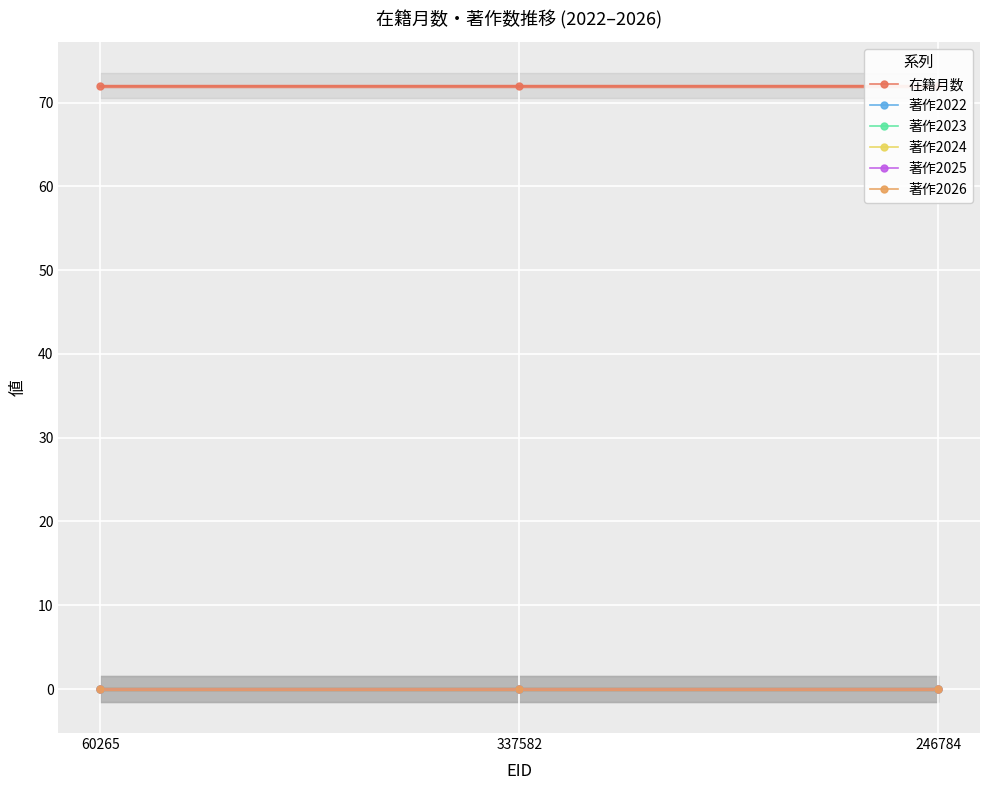

Which category has the highest value in the 在籍月数 series?

60265